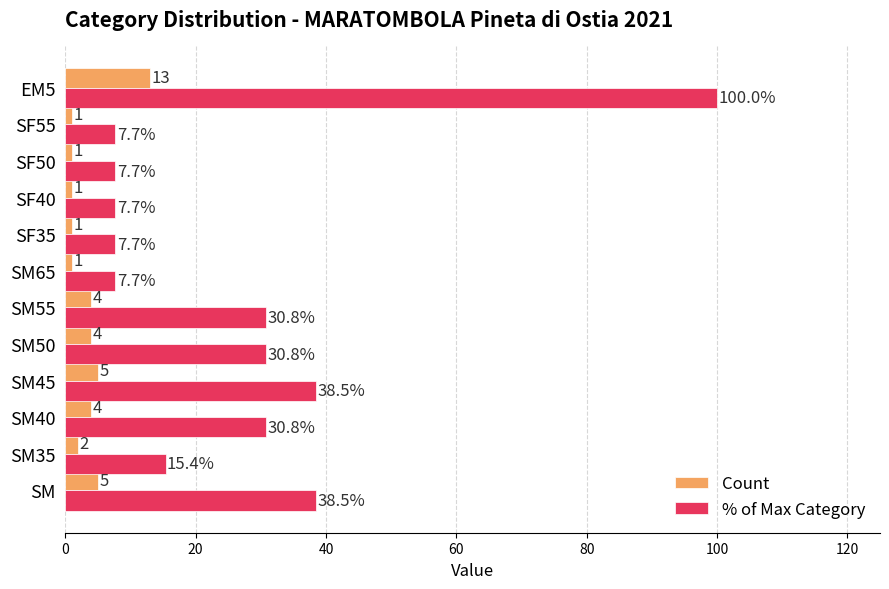

At which category is the sum across all series the highest?

EM5